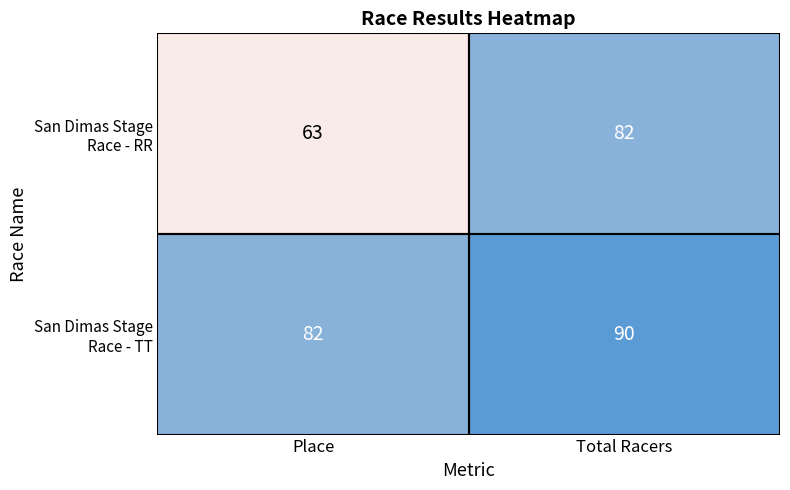

What is the difference between the highest and lowest values at Place?

19